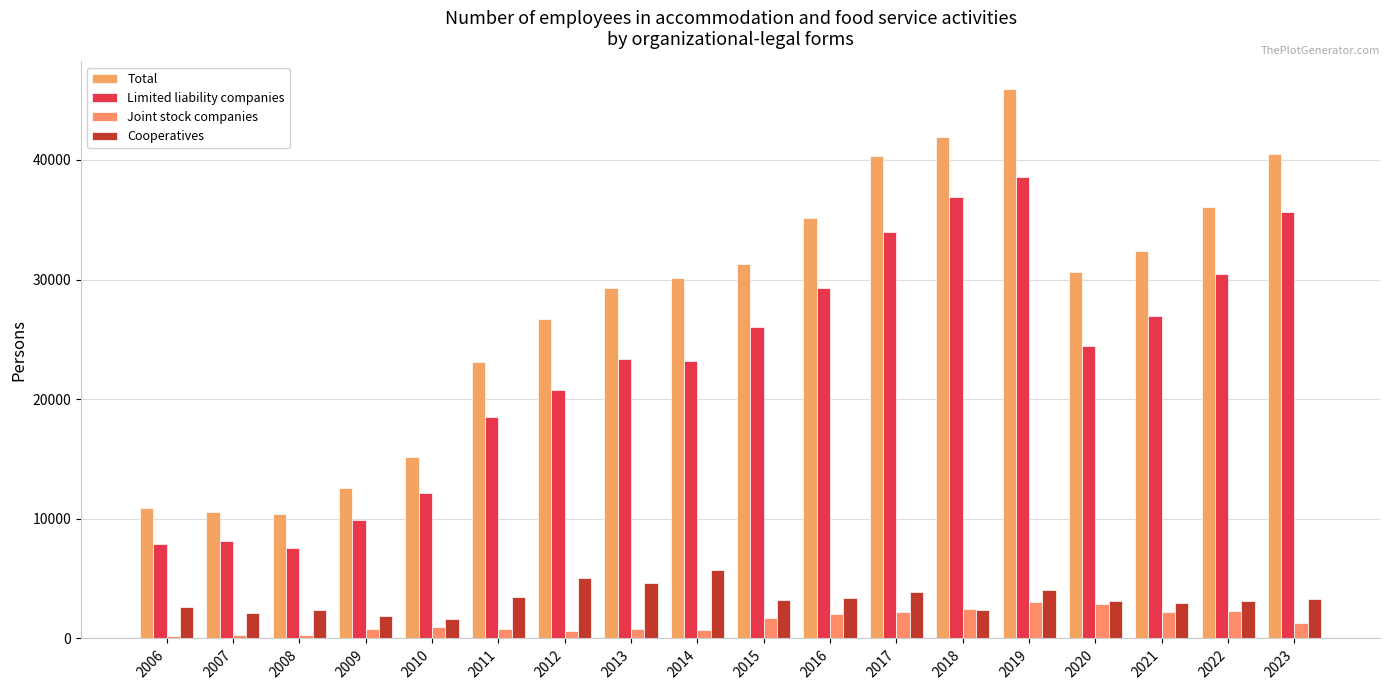

Reading left to right, what are all the values shown in this chart?

Total: 2006=10922.0	2007=10594.0	2008=10369.0	2009=12613.0	2010=15182.0	2011=23078.0	2012=26662.0	2013=29298.0	2014=30111.0	2015=31333.0	2016=35133.0	2017=40313.0	2018=41924.0	2019=45929.0	2020=30659.0	2021=32363.0	2022=36092.7	2023=40505.0
Limited liability companies: 2006=7884.0	2007=8106.0	2008=7563.0	2009=9870.0	2010=12141.0	2011=18517.0	2012=20784.0	2013=23361.0	2014=23183.0	2015=26068.0	2016=29284.0	2017=33999.0	2018=36866.0	2019=38584.0	2020=24441.0	2021=26977.0	2022=30491.2	2023=35642.0
Joint stock companies: 2006=217.0	2007=266.0	2008=279.0	2009=757.0	2010=957.0	2011=756.0	2012=609.0	2013=814.0	2014=733.0	2015=1738.0	2016=2028.0	2017=2243.0	2018=2427.0	2019=3010.0	2020=2897.0	2021=2215.0	2022=2276.0	2023=1332.0
Cooperatives: 2006=2654.0	2007=2103.0	2008=2398.0	2009=1854.0	2010=1595.0	2011=3433.0	2012=5026.0	2013=4668.0	2014=5706.0	2015=3239.0	2016=3371.0	2017=3850.0	2018=2346.0	2019=4047.0	2020=3134.0	2021=2992.0	2022=3091.5	2023=3292.0